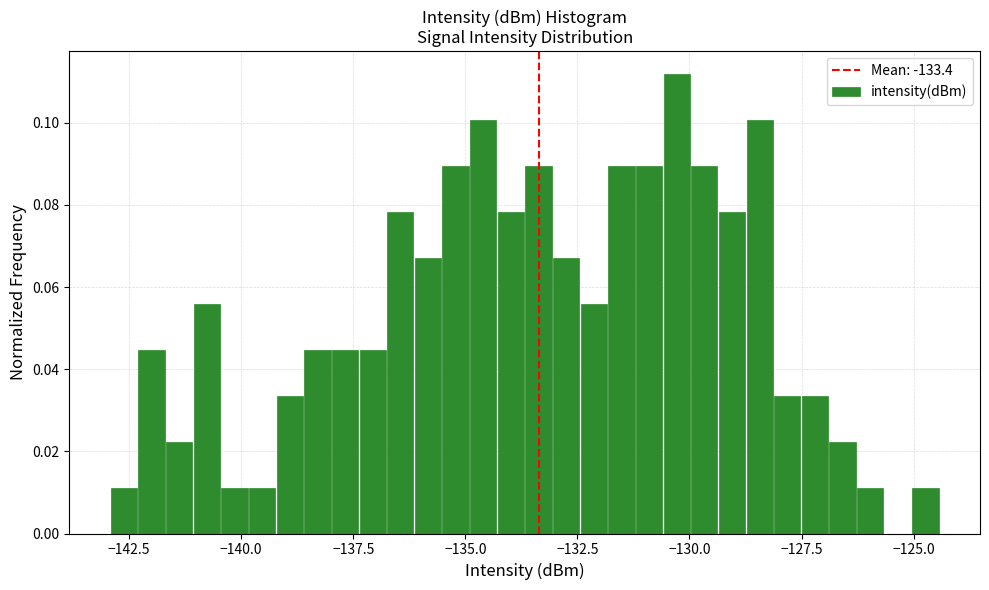

Around what value on the x-axis is the tallest bar? Give the approximate position of its centre, as read against the axis.

-130.5